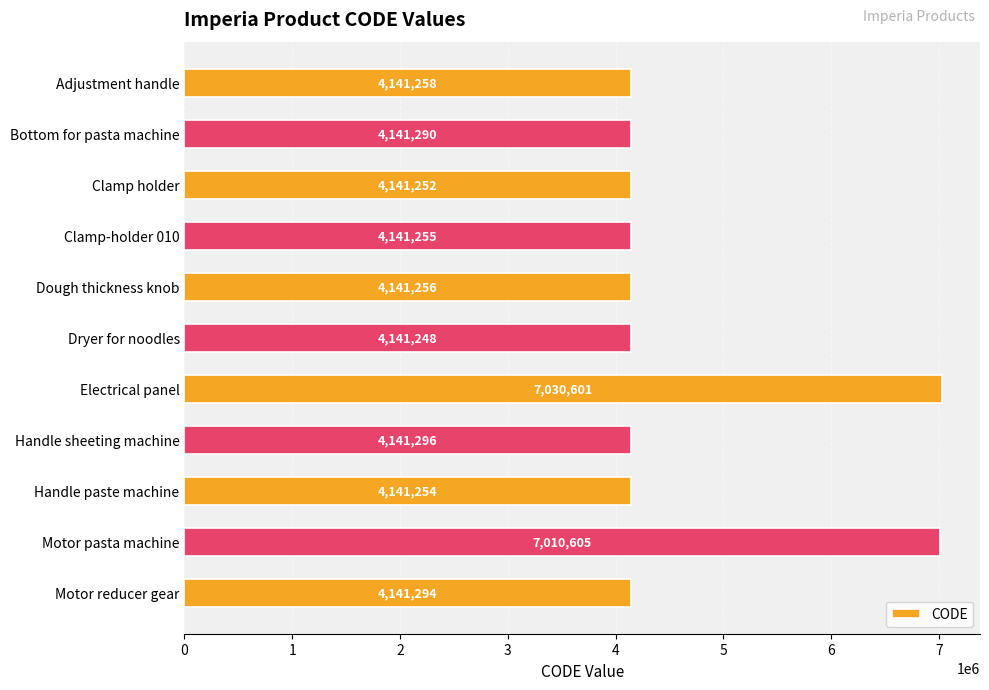

What is the ratio of the value at Adjustment handle to the value at Motor pasta machine?

0.6